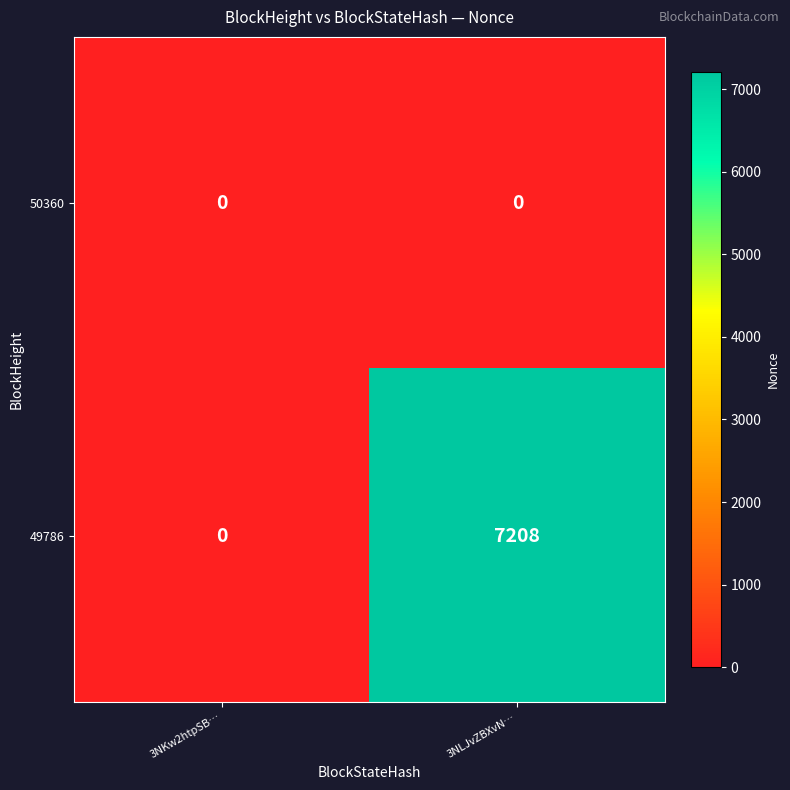

Rank the categories by 49786 value from highest to lowest.

3NLJvZBXvN…, 3NKw2htpSB…